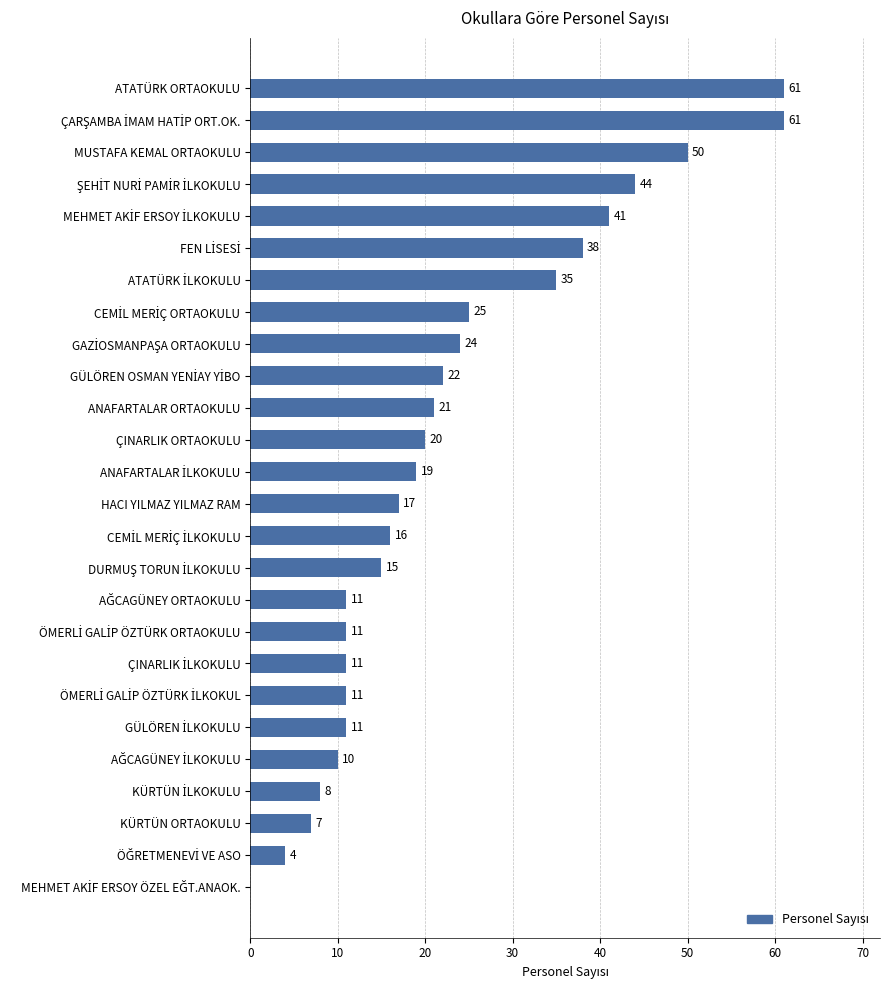

What is the maximum value shown in the chart?

61